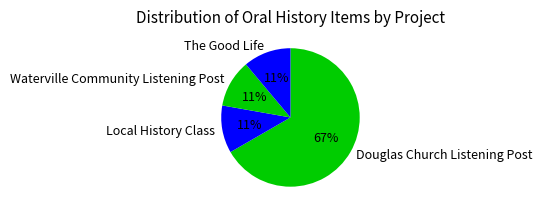

To the nearest percent, what percentage of the pie is Waterville Community Listening Post?

11%